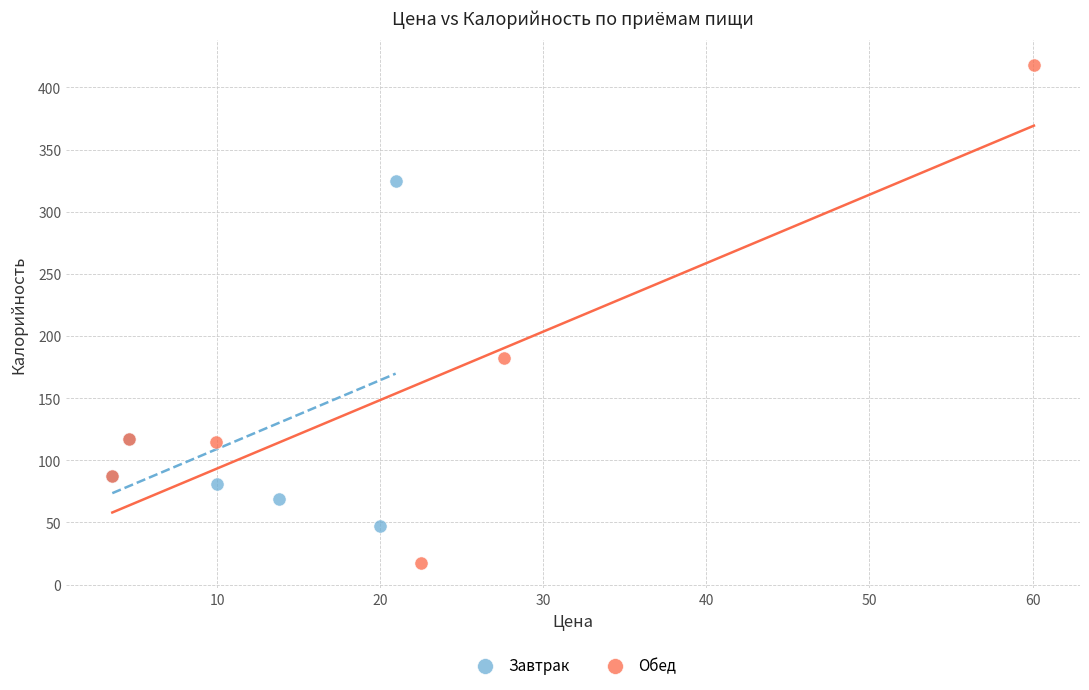

What are all the series names shown in the legend?

Завтрак, Обед